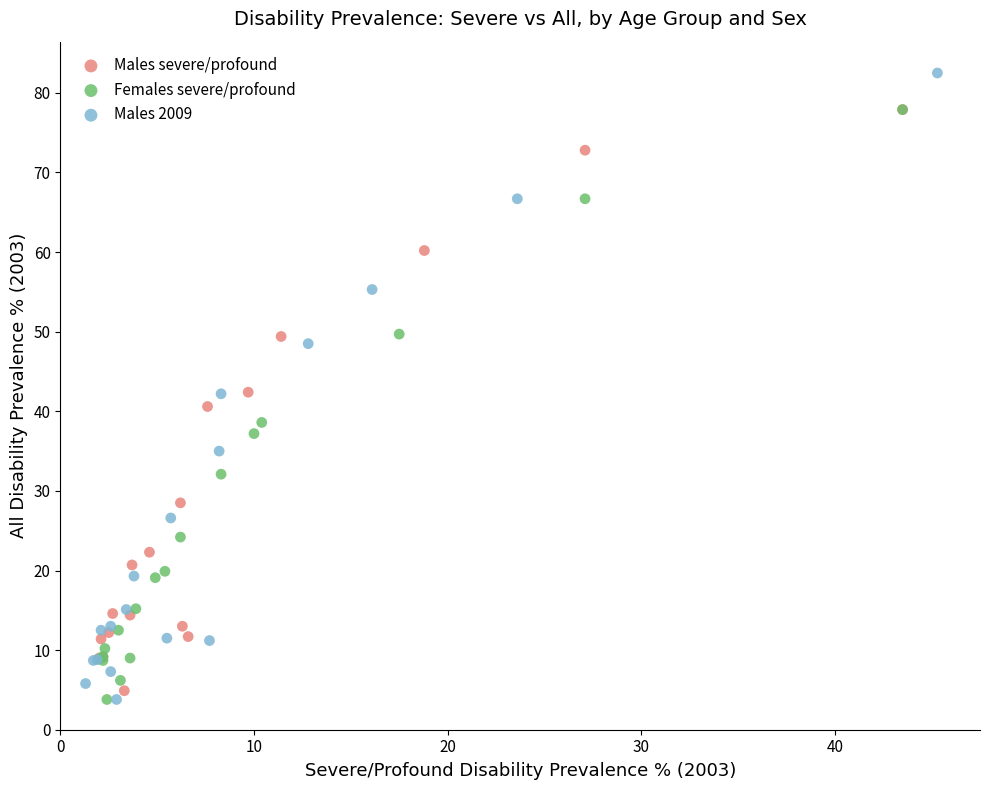

What are all the series names shown in the legend?

Males severe/profound, Females severe/profound, Males 2009